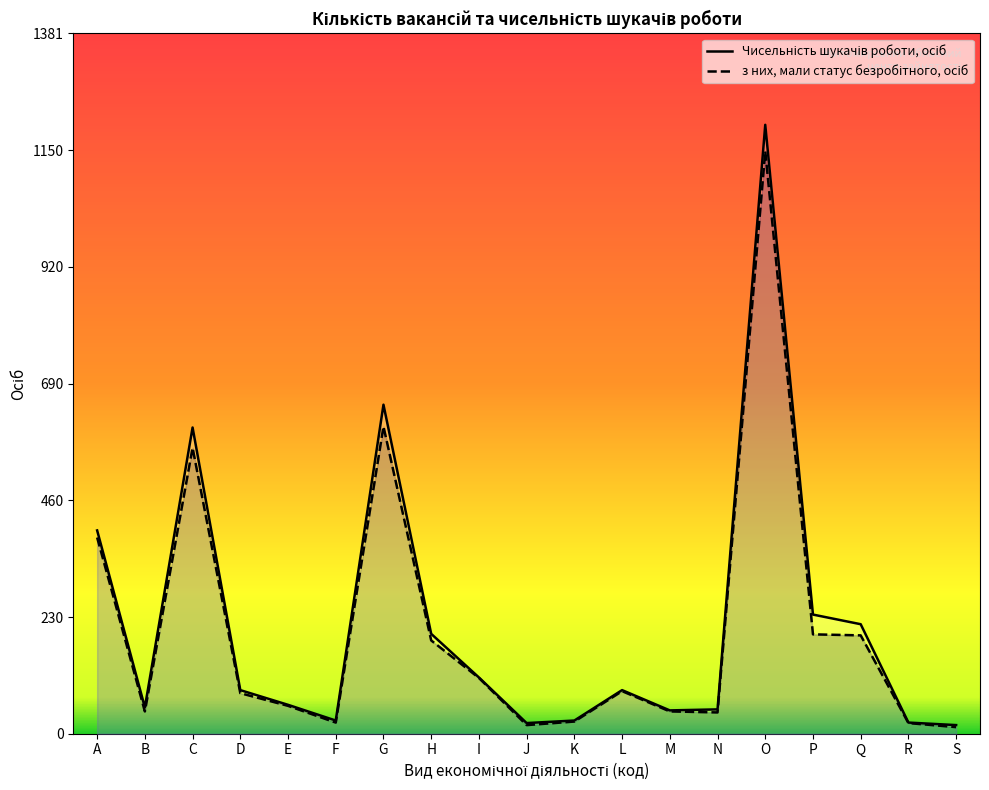

Reading left to right, what are all the values shown in this chart?

Чисельність шукачів роботи, осіб: 401	52	604	86	57	26	649	197	111	21	26	86	46	48	1201	235	216	22	17
з них, мали статус безробітного, осіб: 387	44	564	80	55	22	606	184	110	17	24	84	44	42	1149	196	194	21	13